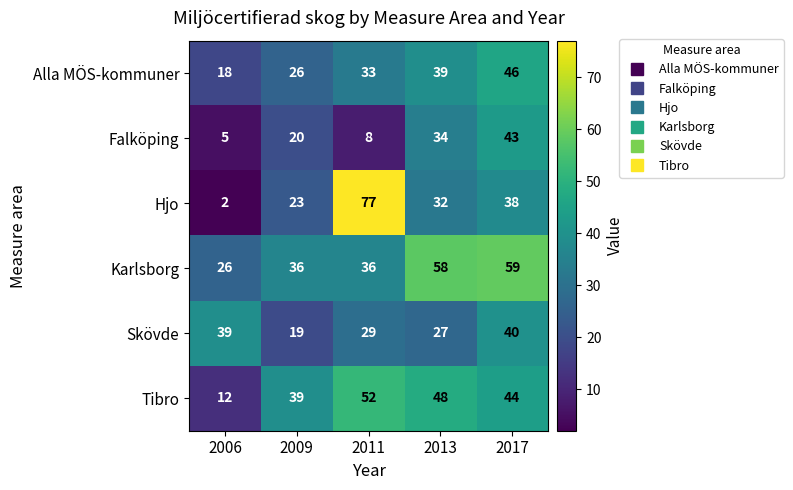

True or false: Skövde has a value of 39 at 2006.

True